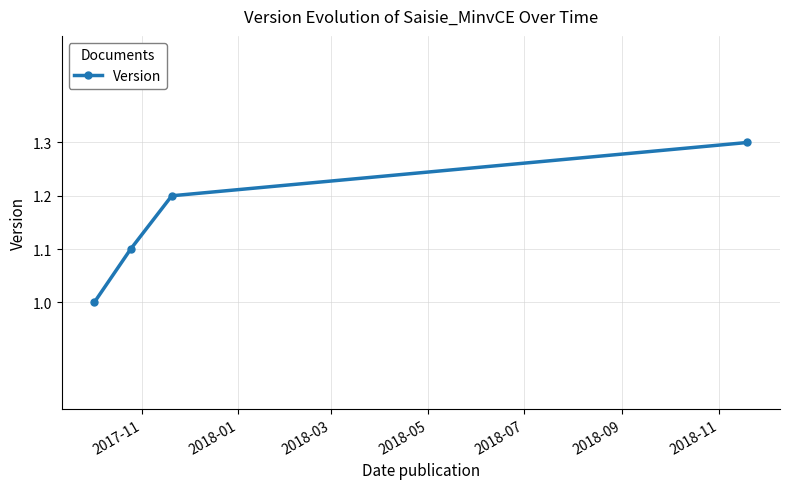

What is the sum of all values?

4.6